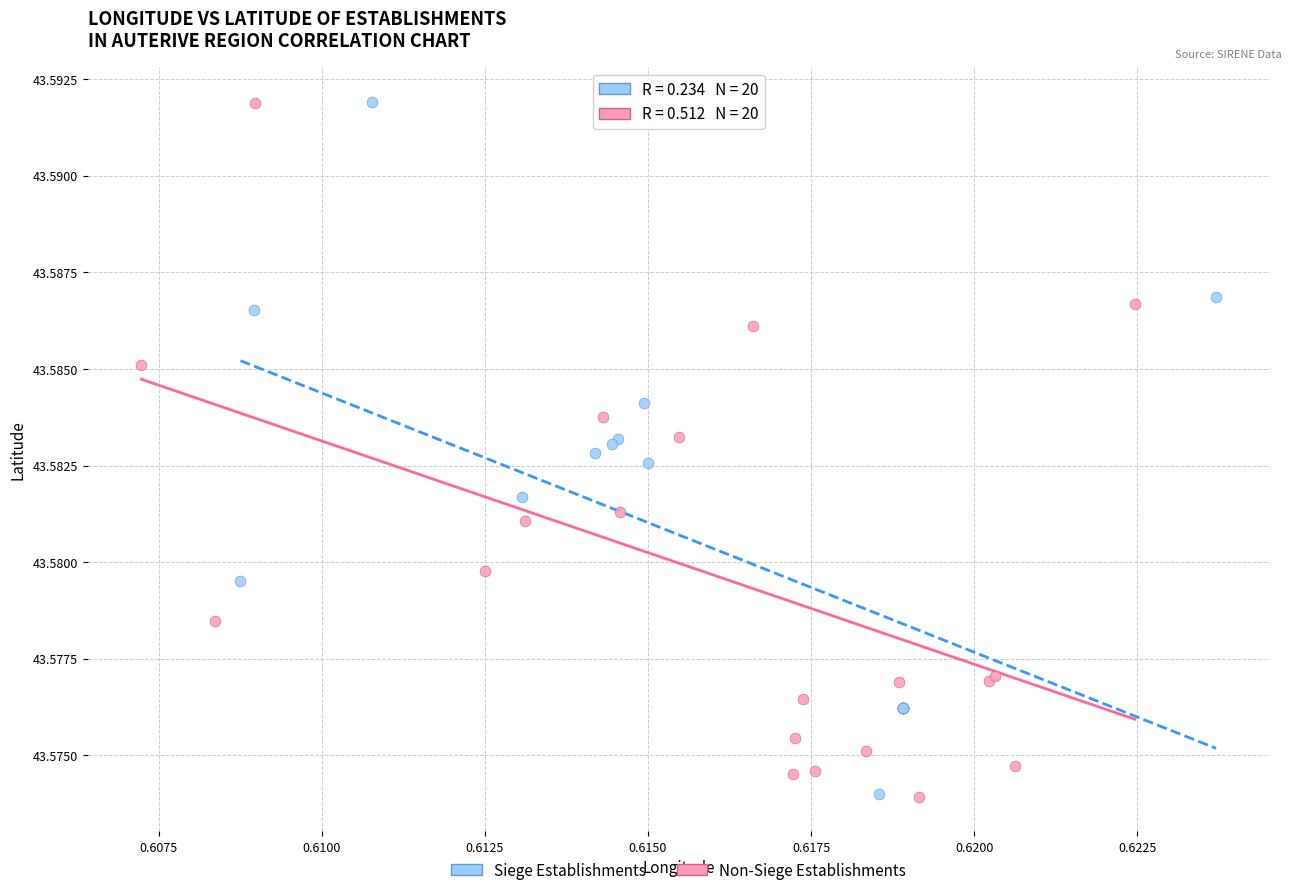

Which series has the largest Y range (max minus min)?

Non-Siege Establishments